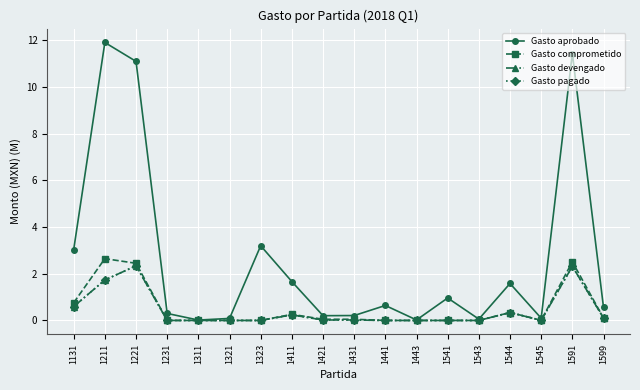

Which has a higher value, 1221 or 1321?

1221